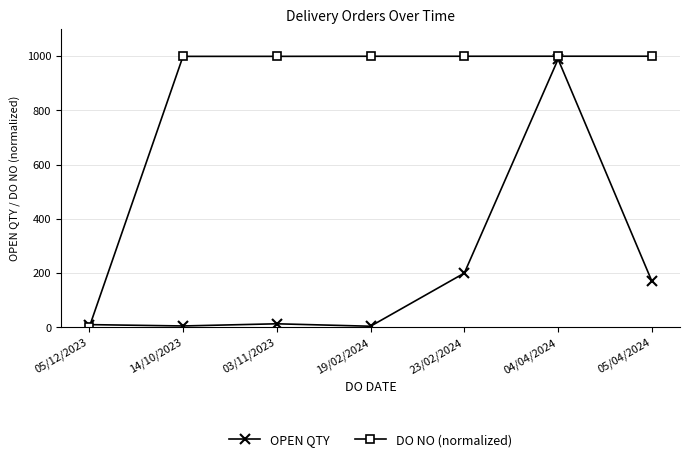

Which series has the largest total across all categories?

DO NO (normalized)